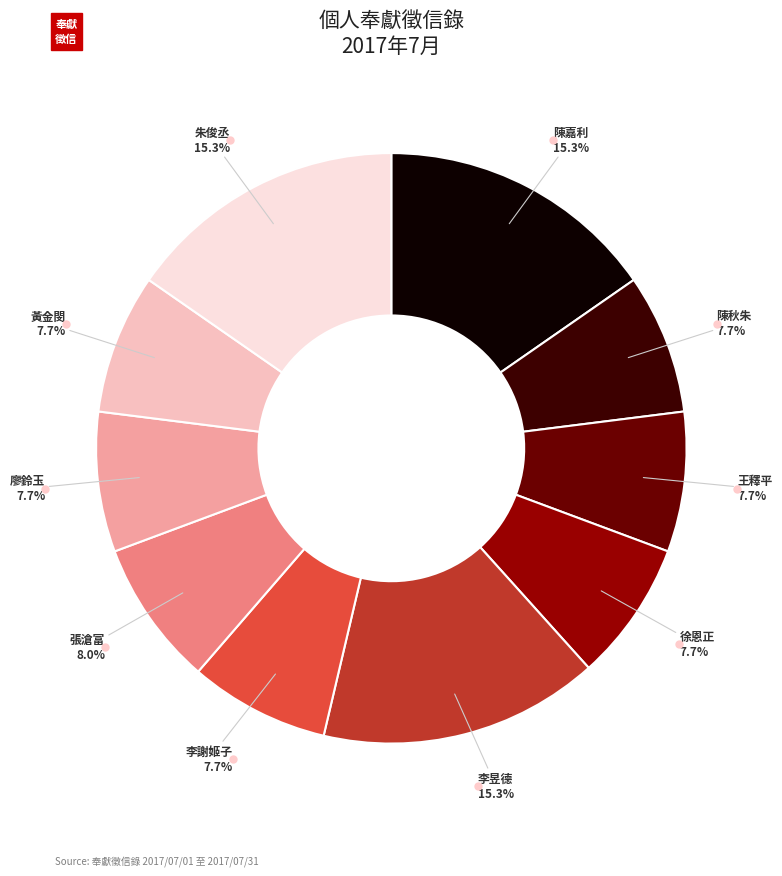

Is there a majority slice in this chart?

No